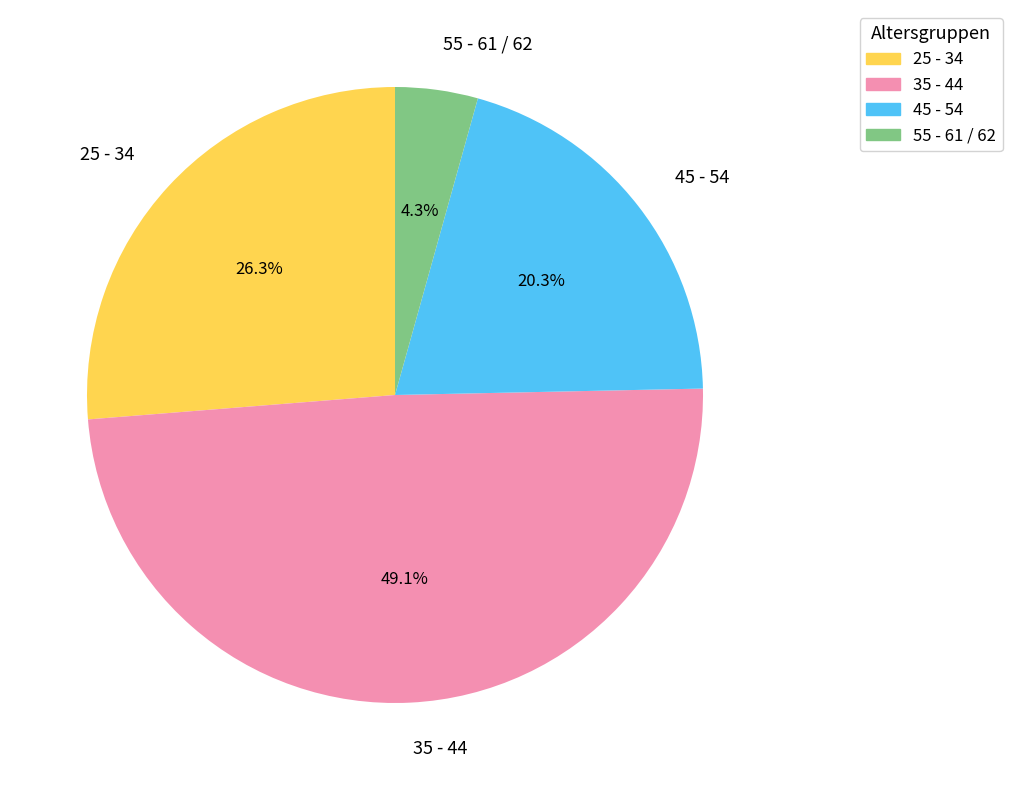

Which category has the biggest portion of the pie?

35 - 44